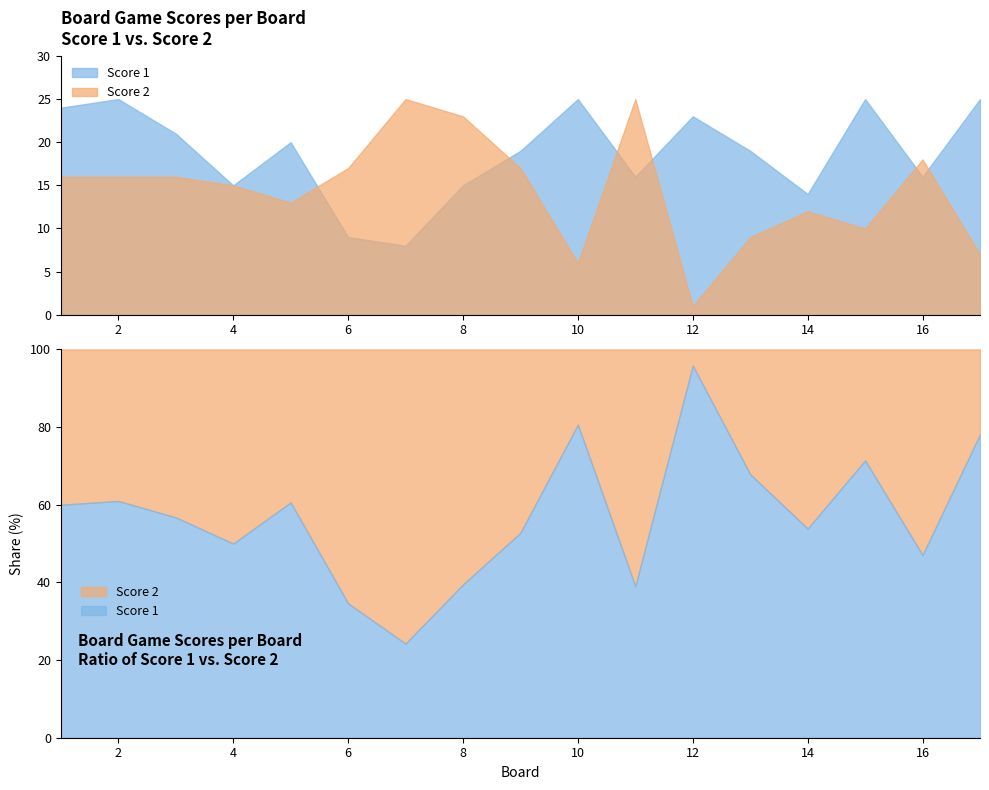

Does the chart have visible grid lines?

No